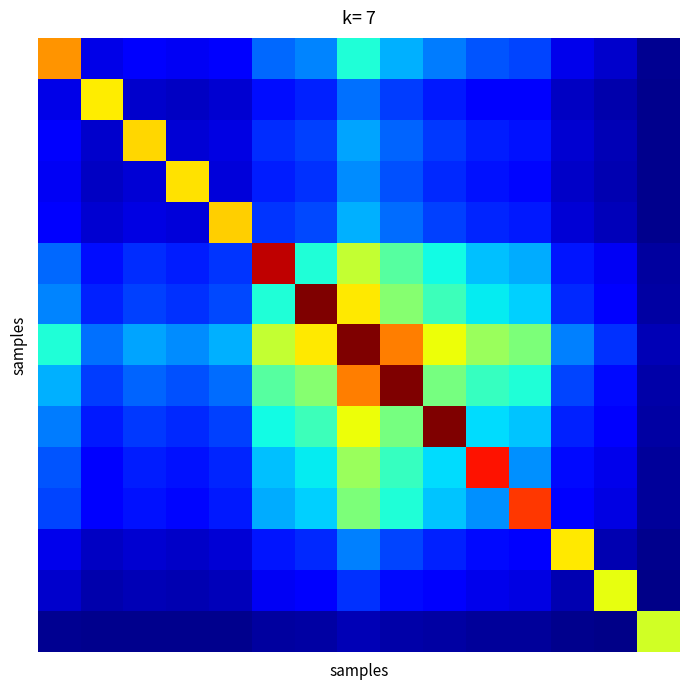

At which category is the sum across all series the highest?

7